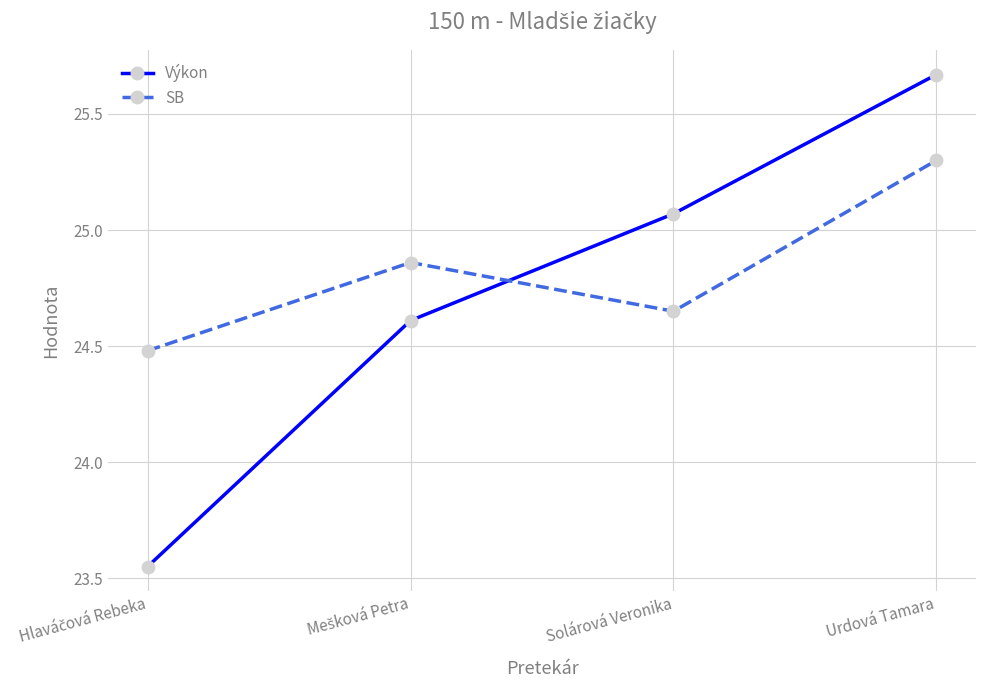

What is the difference between the maximum and second lowest values in the Výkon series?

1.1